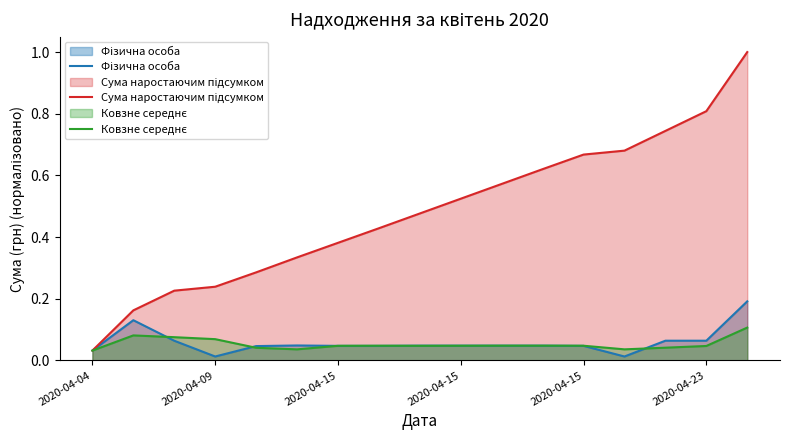

What is the difference between the Сума наростаючим підсумком values at 10 and 7?

0.1